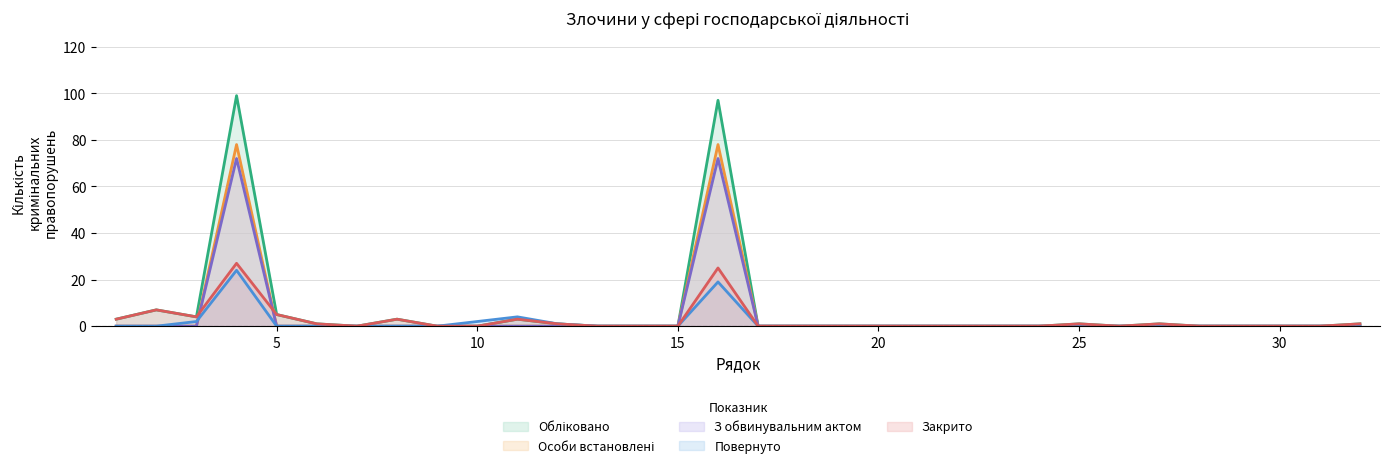

What is the highest value of the З обвинувальним актом series?

72